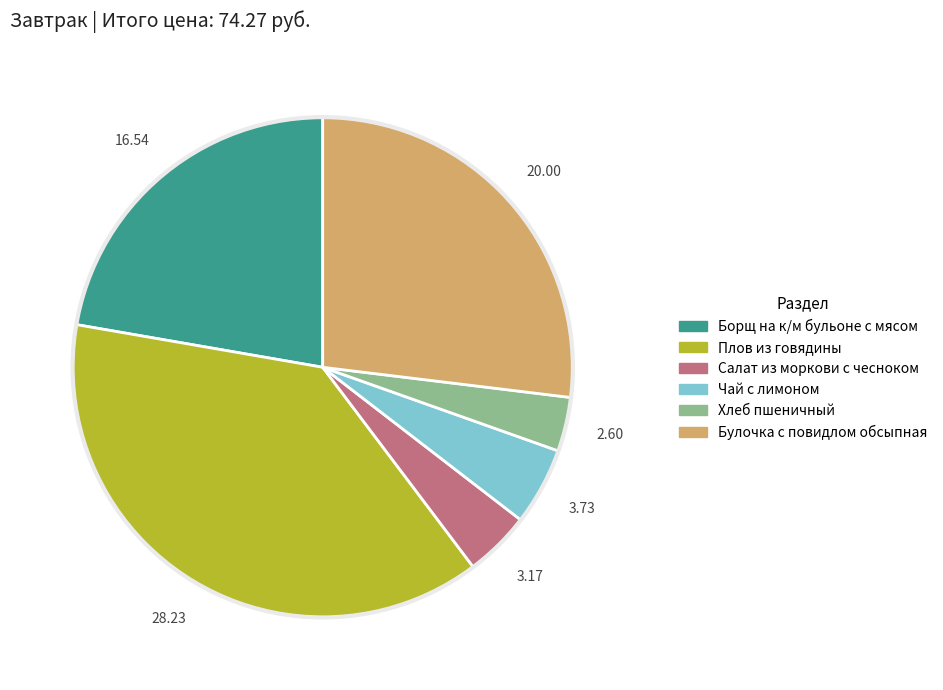

What is the largest slice in the pie chart?

Плов из говядины